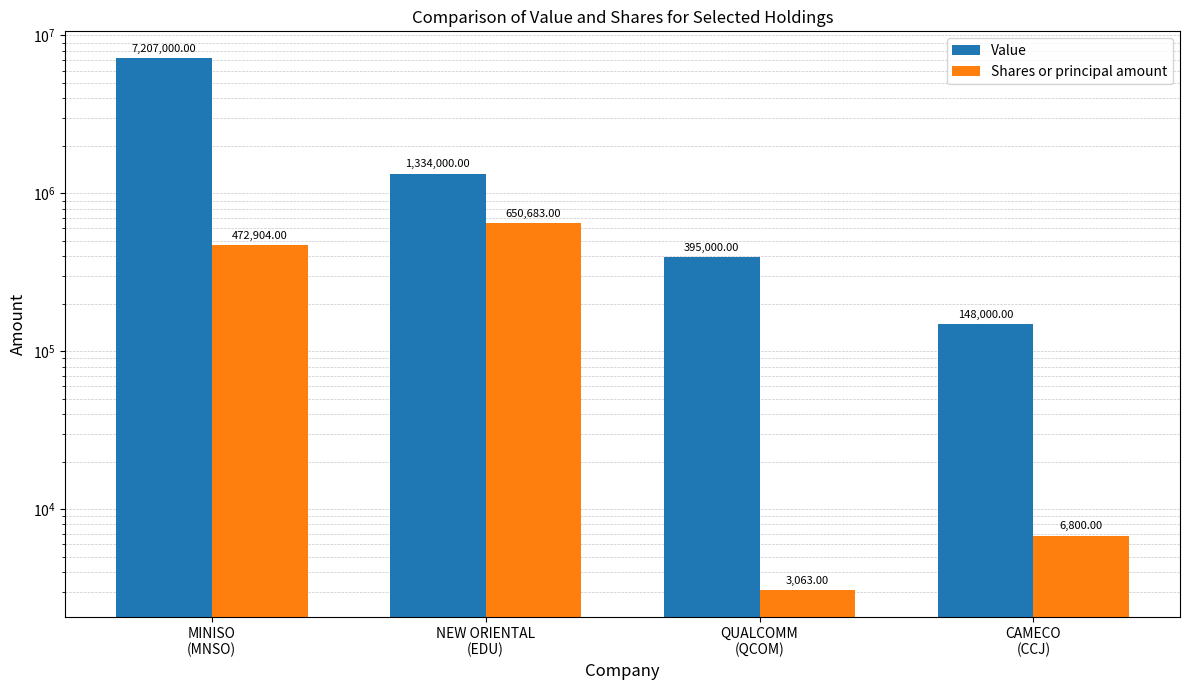

What is the minimum value shown in the chart?

3063